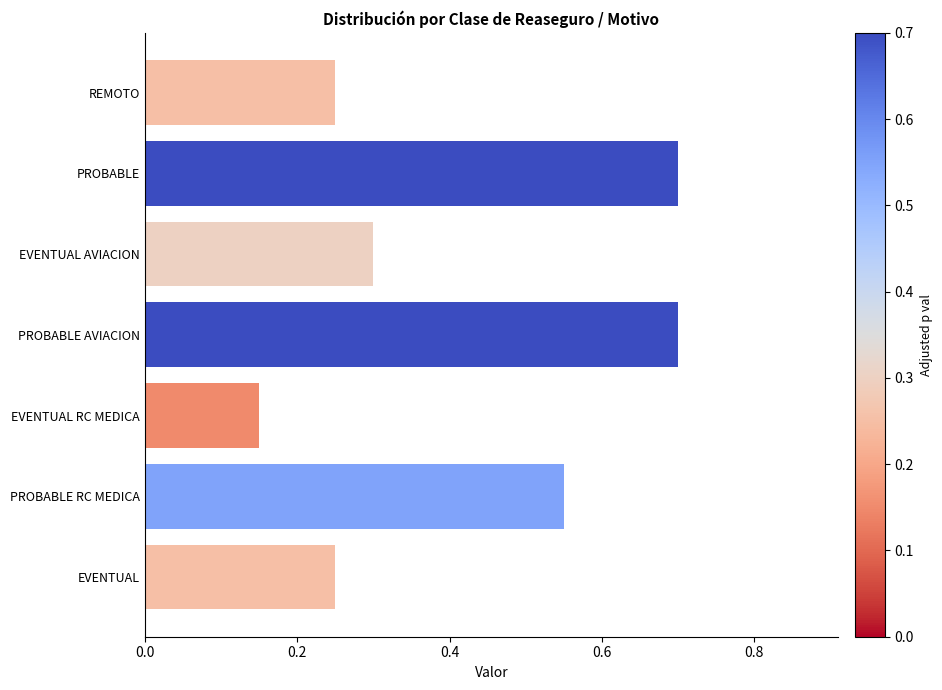

The chart shows a value of 0.1 at REMOTO. True or false?

False